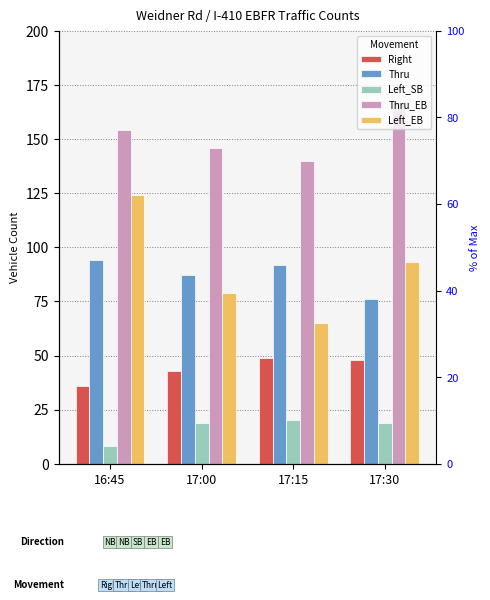

Which category has the lowest value across all series?

16:45